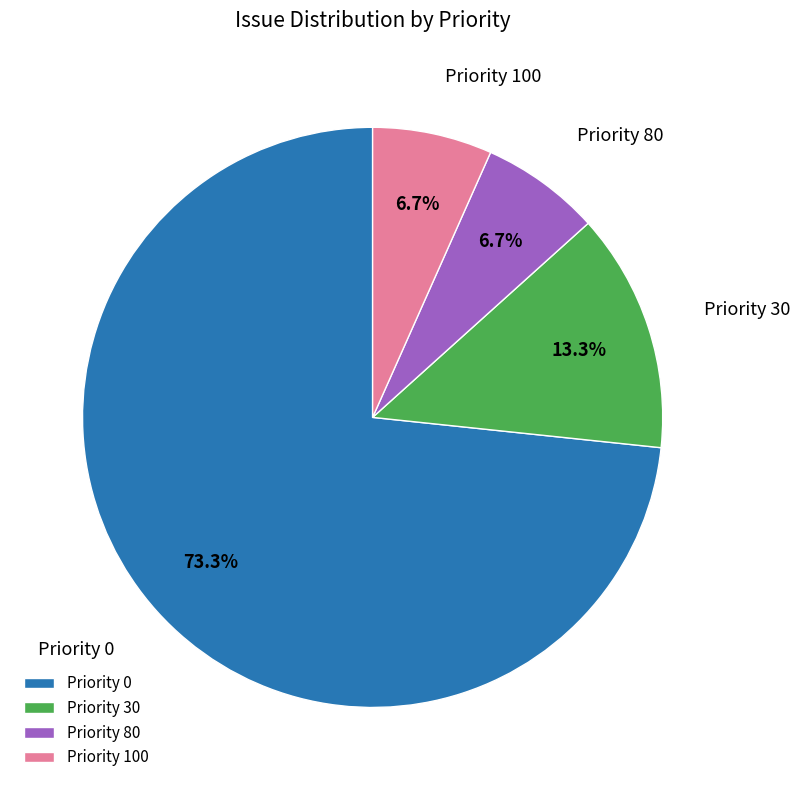

What portion of the pie excludes Priority 30?

86.7%